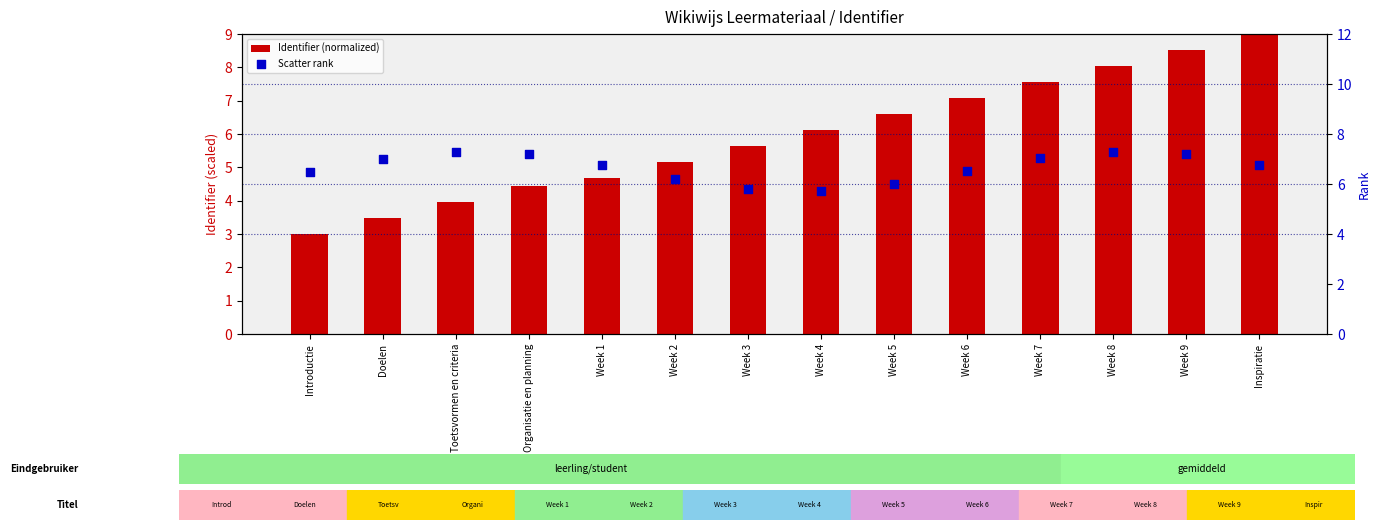

What is the total value across all series at Week 3?

11.4